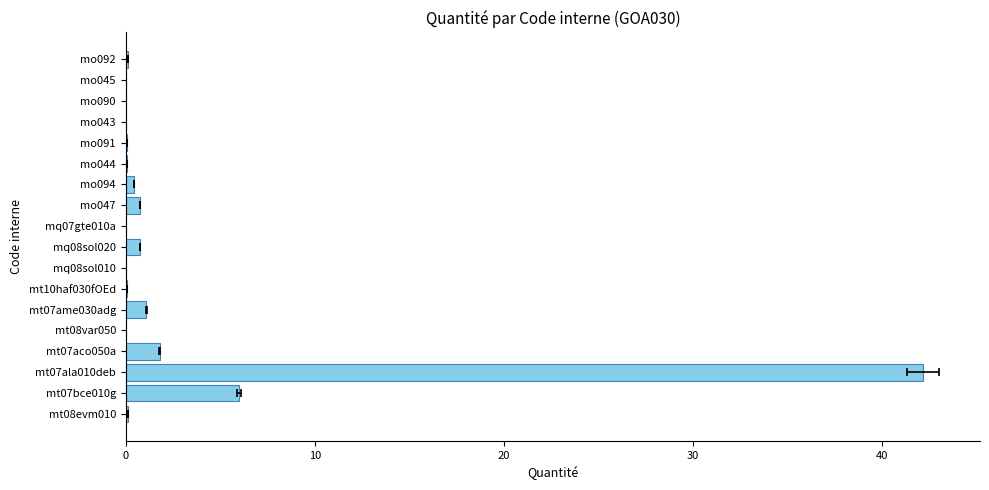

What is the difference between the second highest and second lowest values?

6.0